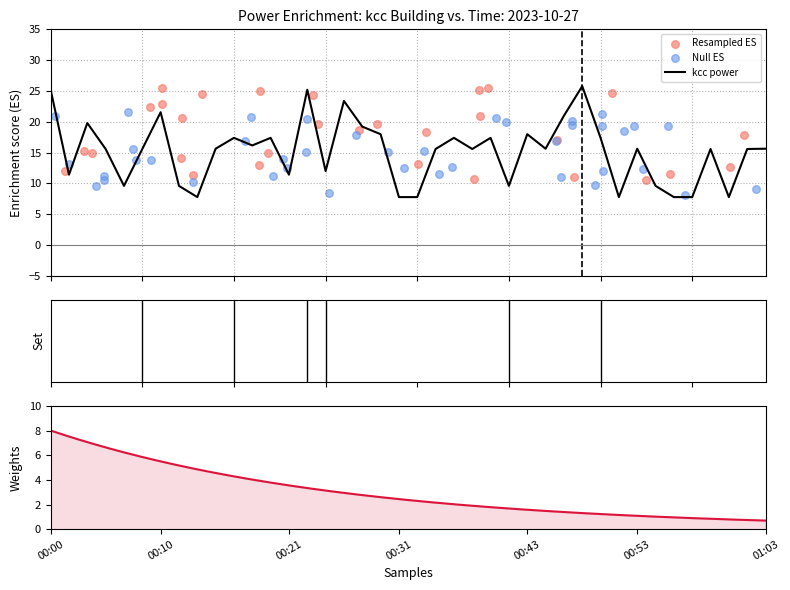

What is the change in value from 00:12 to 00:54?

+1.8